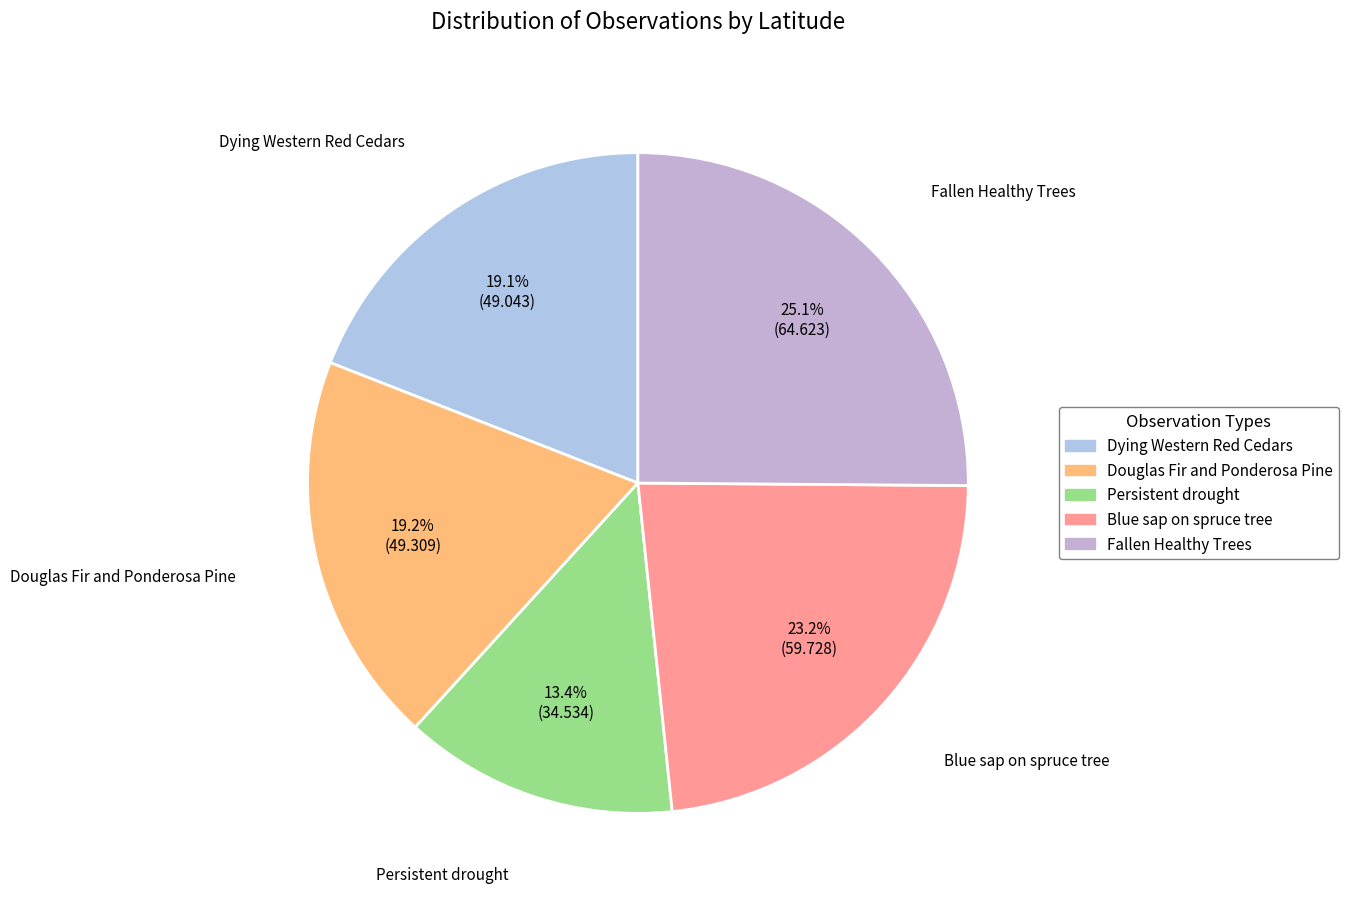

To the nearest percent, what is the combined percentage of Fallen Healthy Trees and Douglas Fir and Ponderosa Pine?

44%